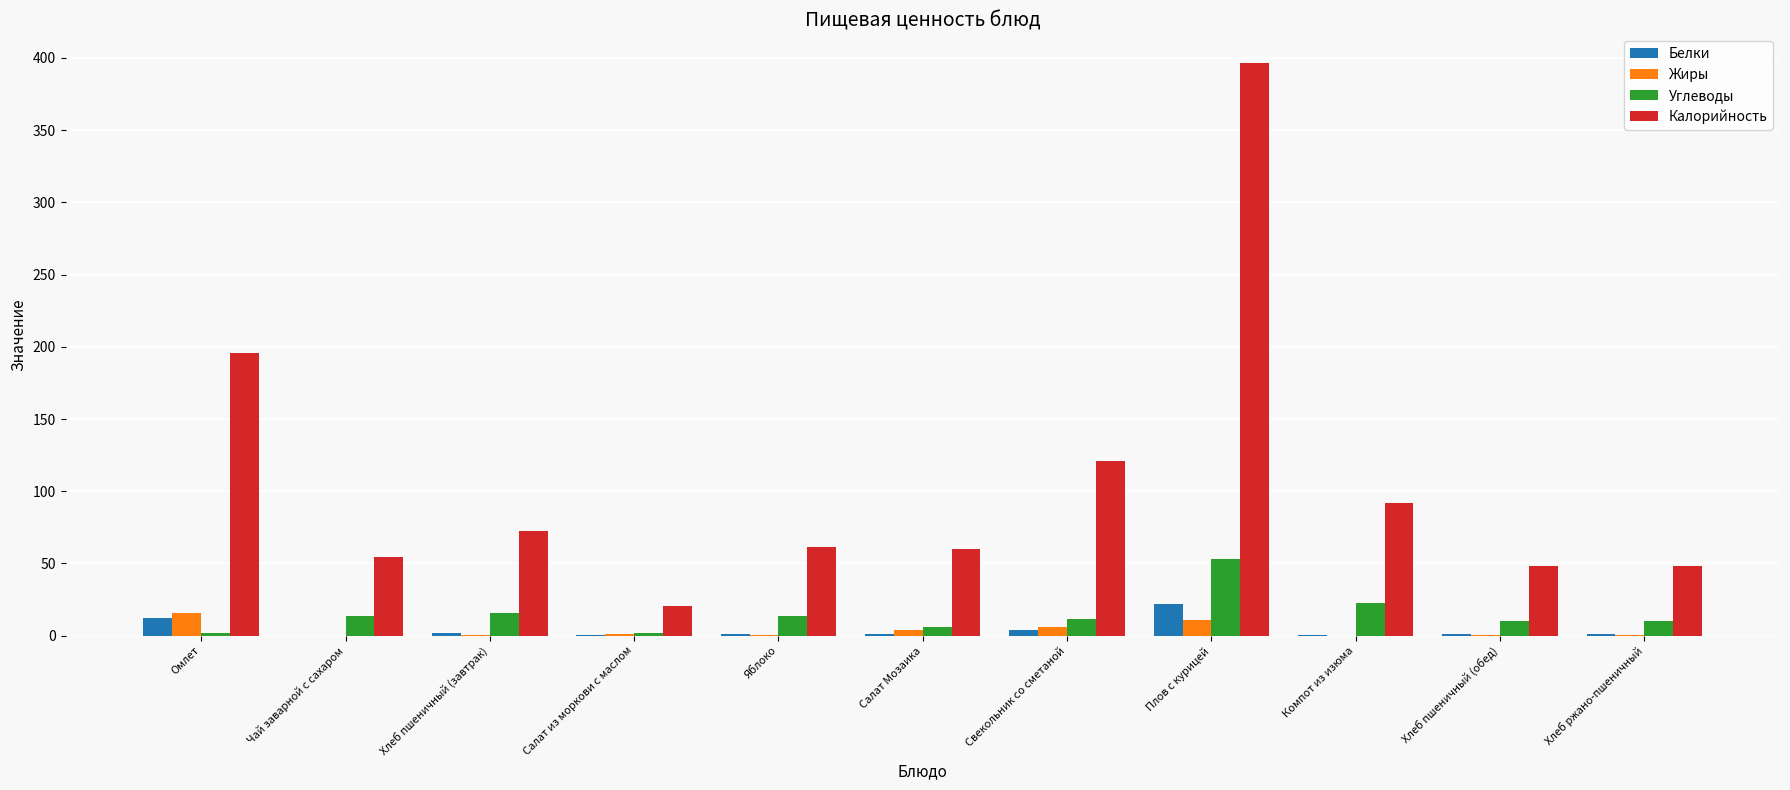

Which series changed the most between Салат Мозаика and Плов с курицей?

Калорийность